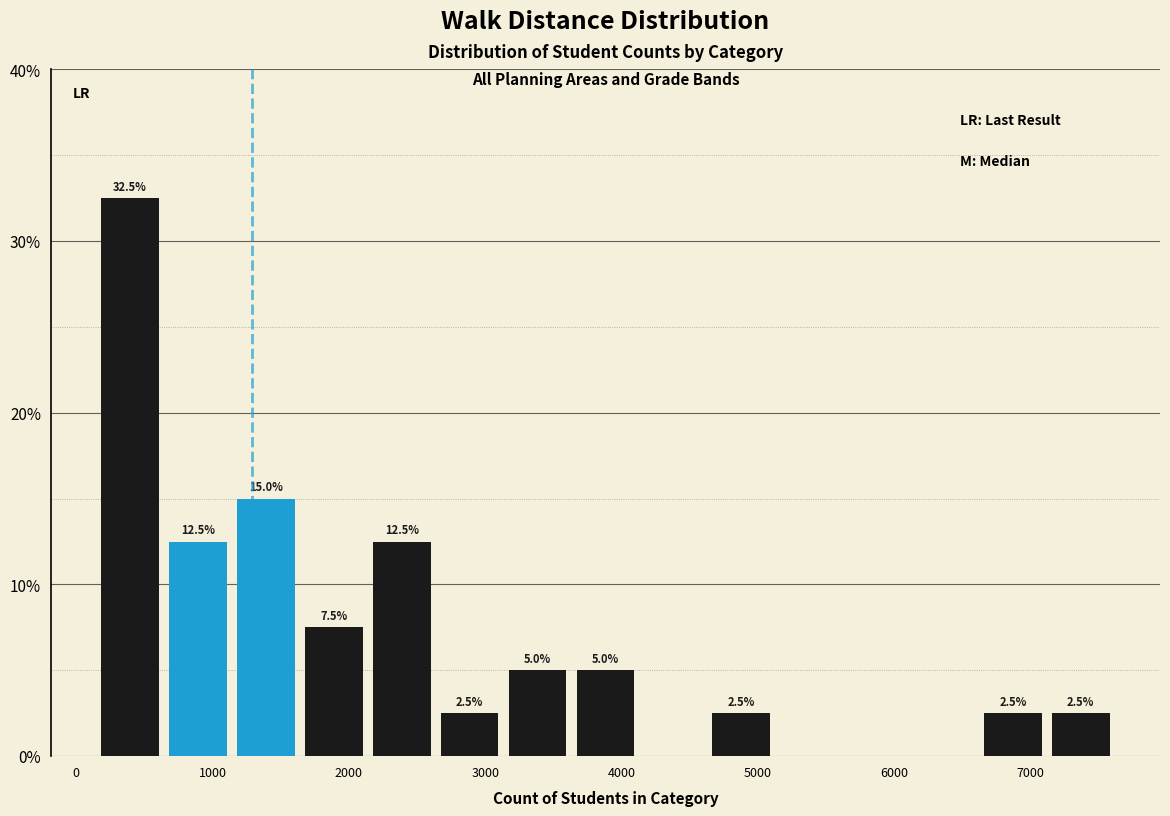

Which range on the x-axis has the tallest bar?

100 to 600